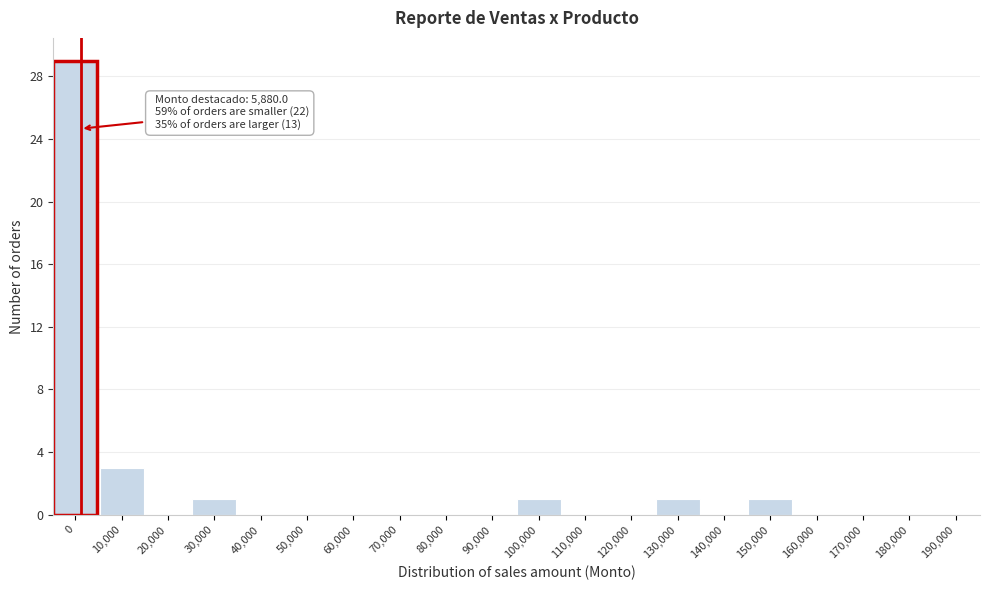

Reading left to right, extract all data points from this chart.

0=29	10,000=3	20,000=0	30,000=1	40,000=0	50,000=0	60,000=0	70,000=0	80,000=0	90,000=0	100,000=1	110,000=0	120,000=0	130,000=1	140,000=0	150,000=1	160,000=0	170,000=0	180,000=0	190,000=0